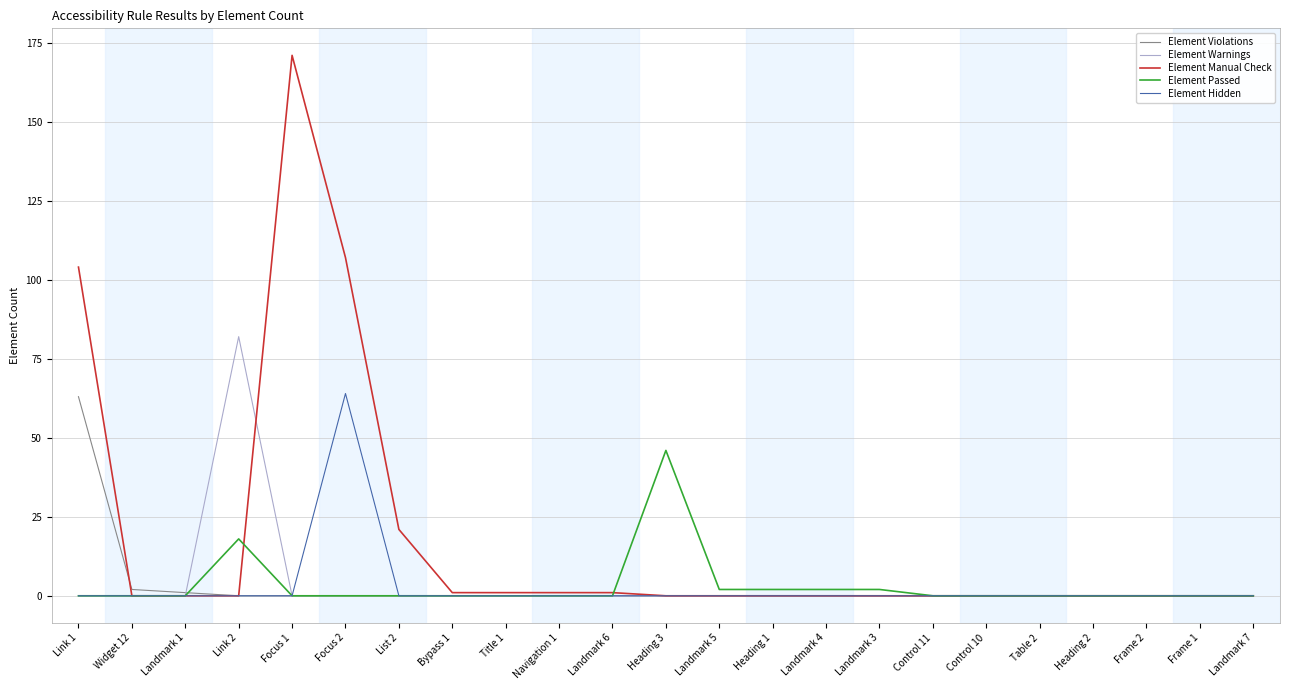

The value of Element Warnings at Heading 1 is 0. True or false?

True